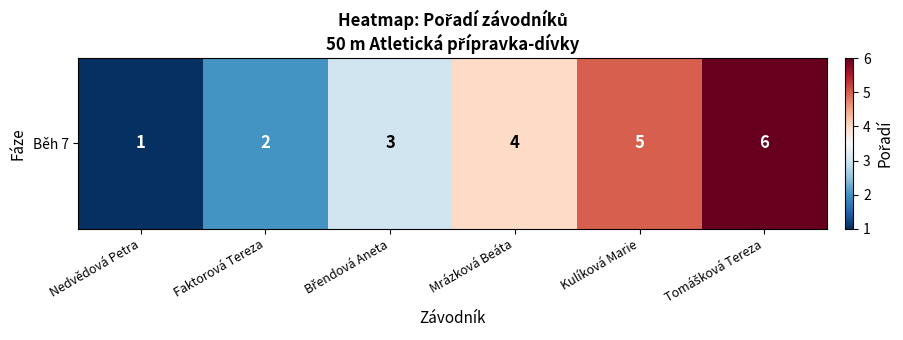

Reading left to right, extract all data points from this chart.

1	2	3	4	5	6